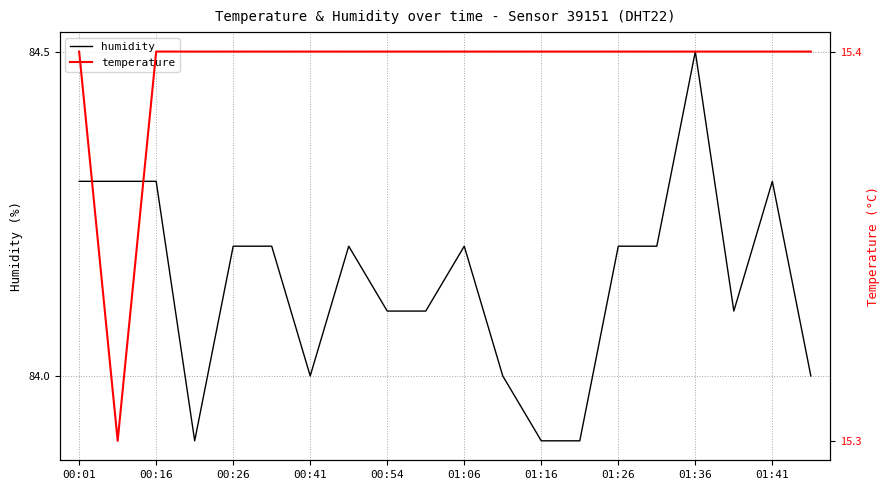

Read the humidity value at 01:41.

84.3